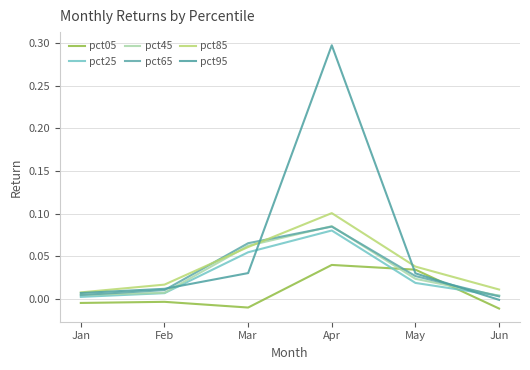

Is this an area chart (filled region under the line)?

No